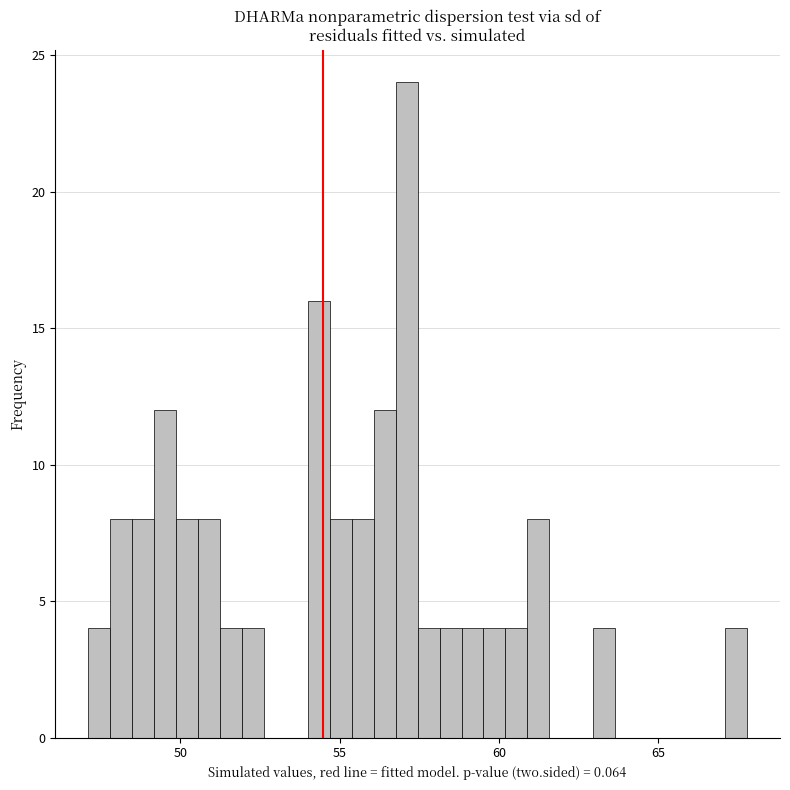

Read against the x-axis, roughly where is the centre of the tallest bar?

57.0